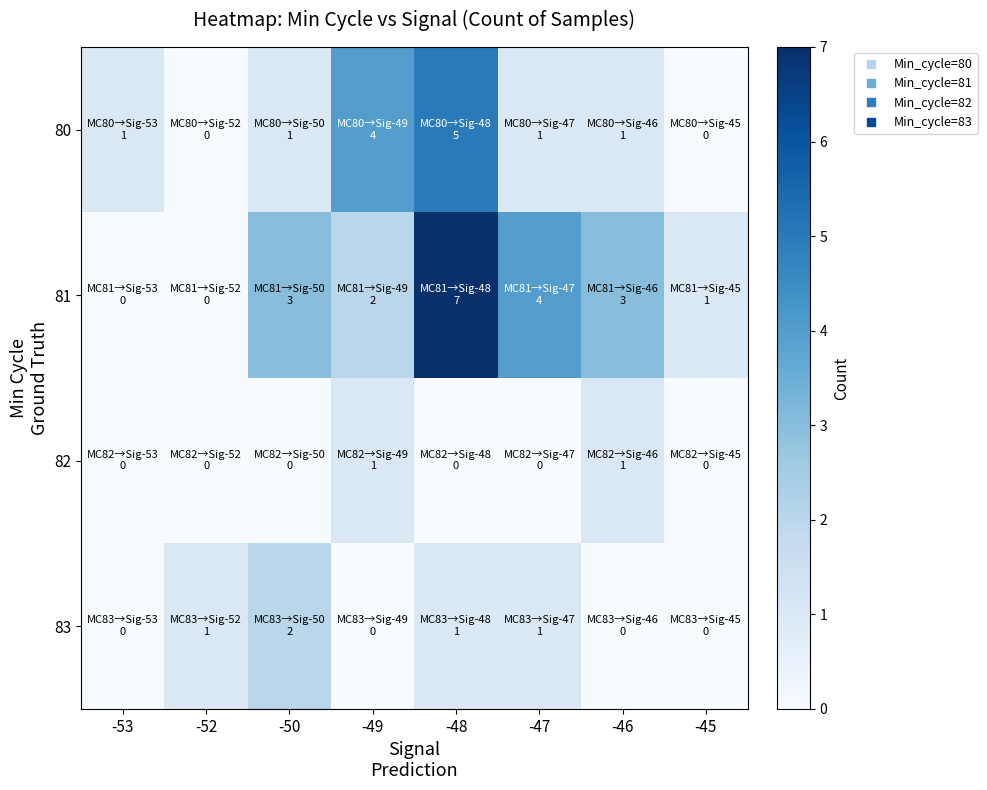

Which label corresponds to the smallest value in the chart?

-52